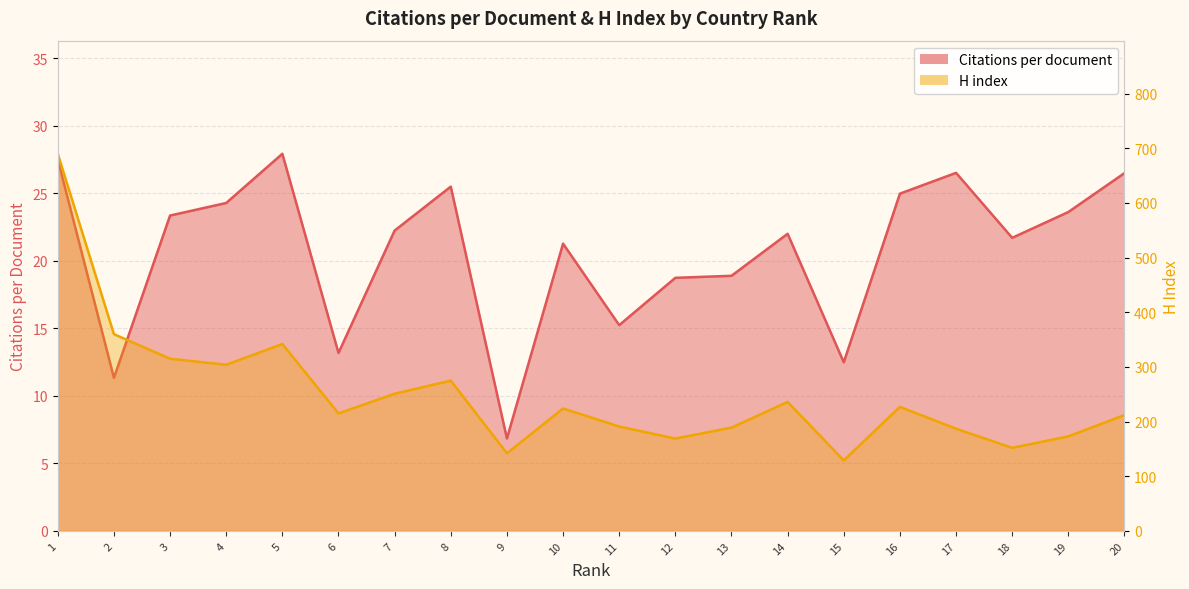

Which series has the largest total across all categories?

H index